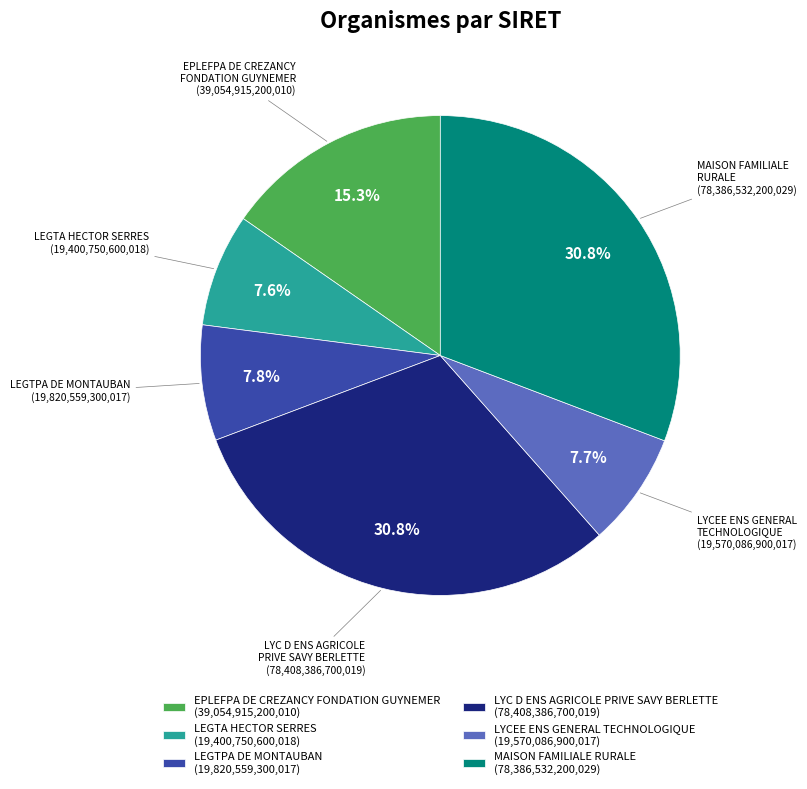

Is it true that LEGTPA DE MONTAUBAN is 8% of the pie?

True